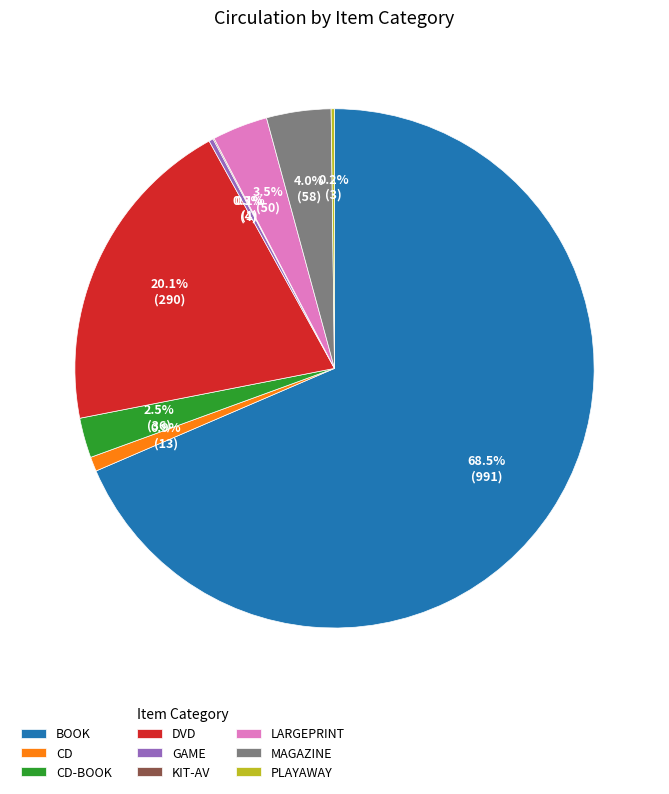

What is the ratio of the value at DVD to the value at MAGAZINE?

5.0